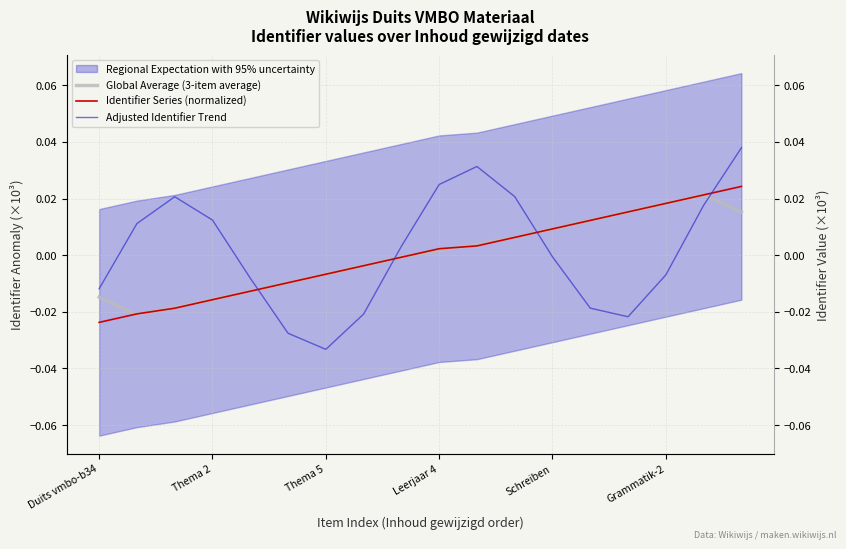

What is the difference between the maximum and second lowest values in the Adjusted Identifier Trend series?

0.1